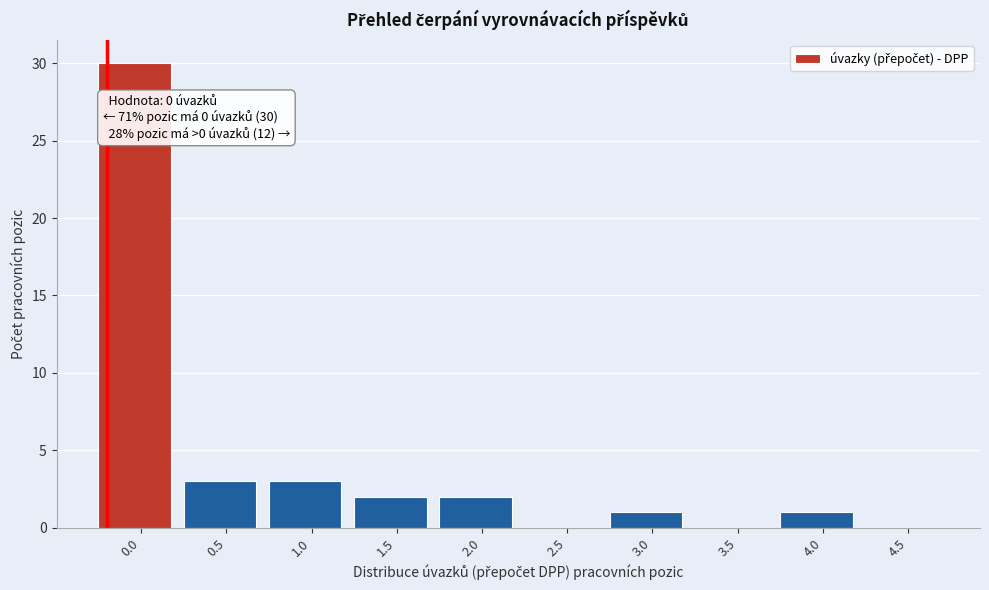

Reading left to right, what are all the values shown in this chart?

0.0=30	0.5=3	1.0=3	1.5=2	2.0=2	2.5=0	3.0=1	3.5=0	4.0=1	4.5=0